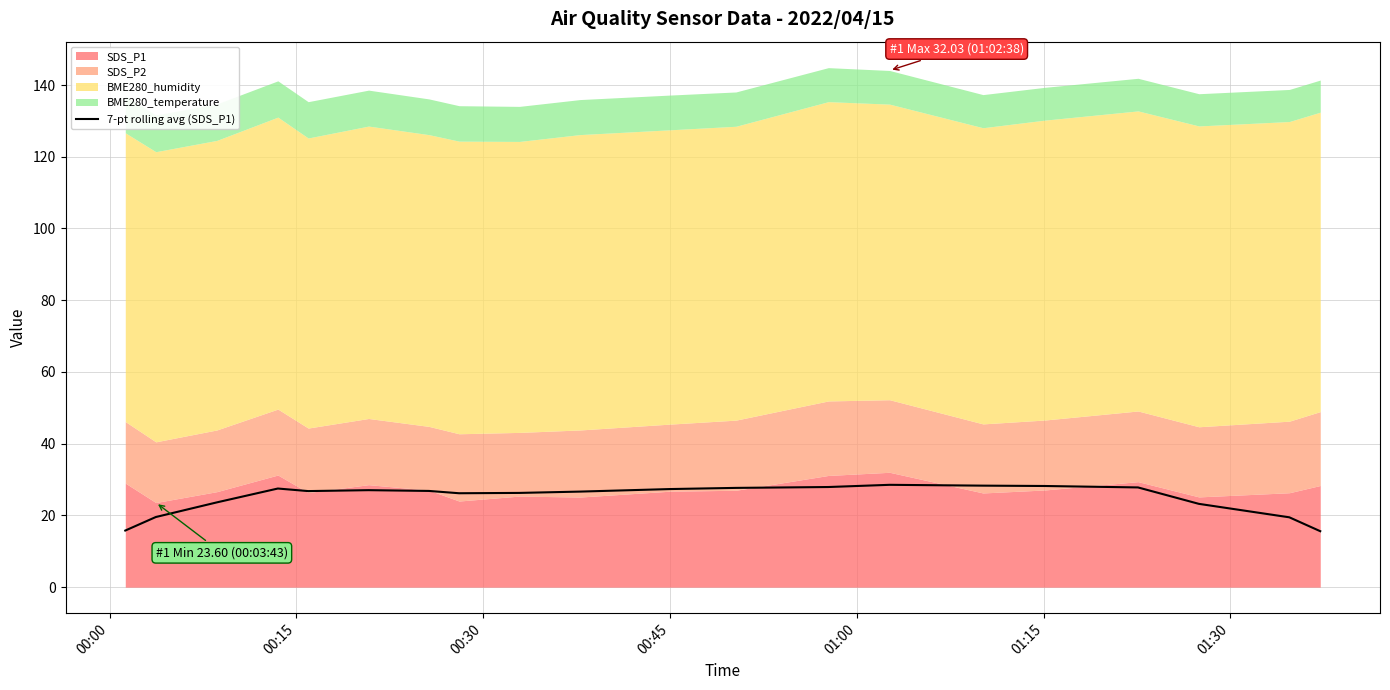

What is the highest value of the 7-pt rolling avg (SDS_P1) series?

28.5